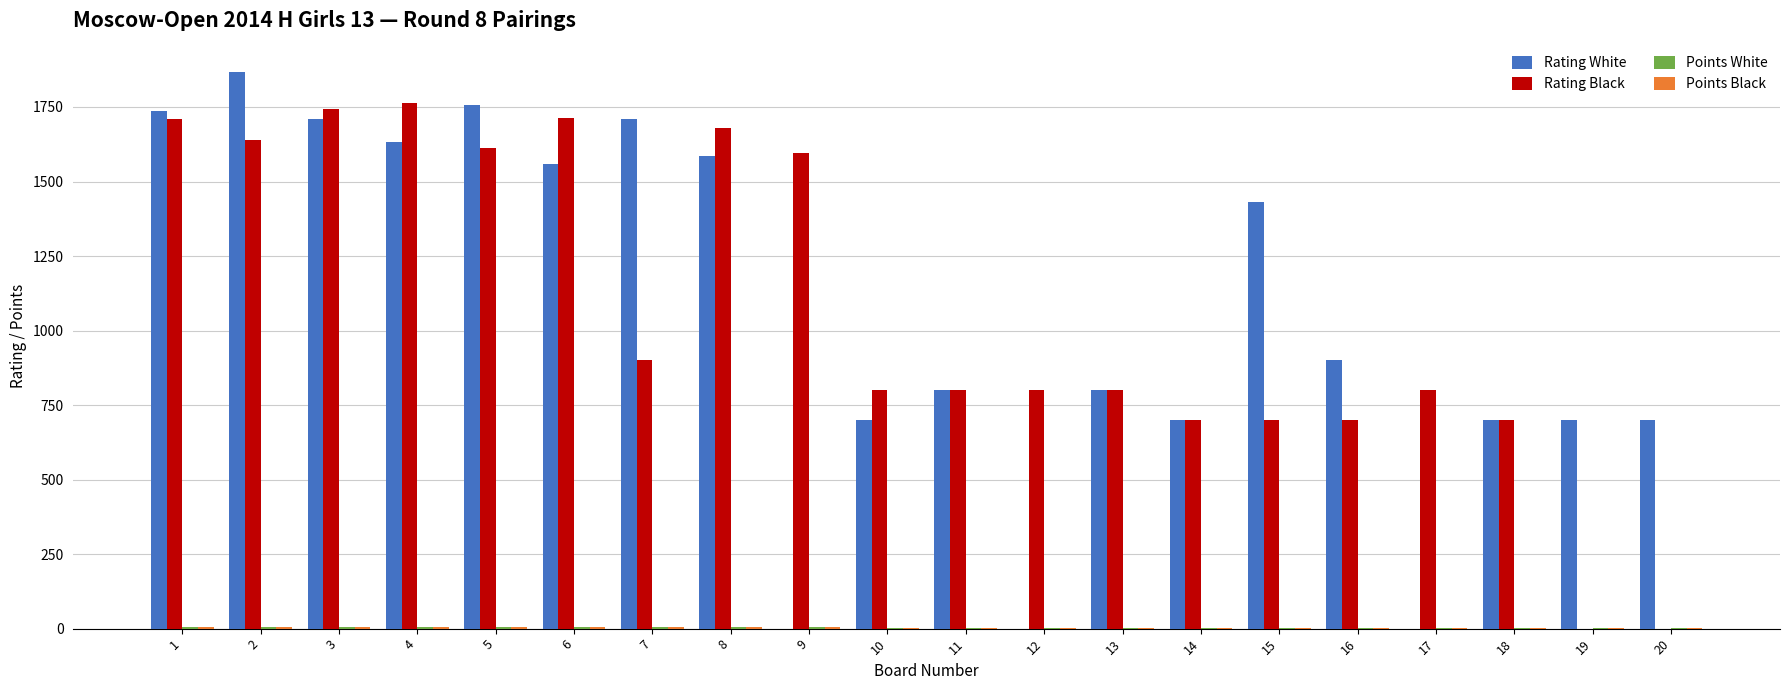

Which category has the highest value across all series?

2